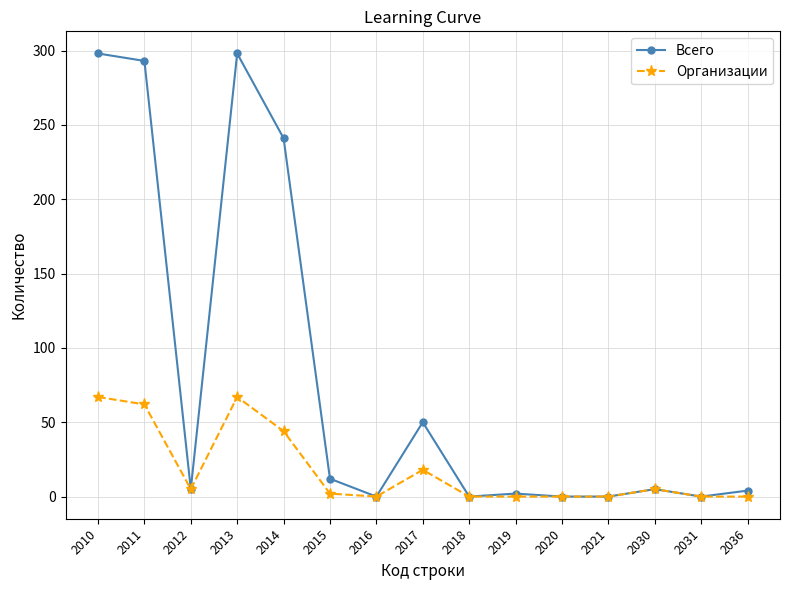

At which label does Организации first exceed 2?

2010